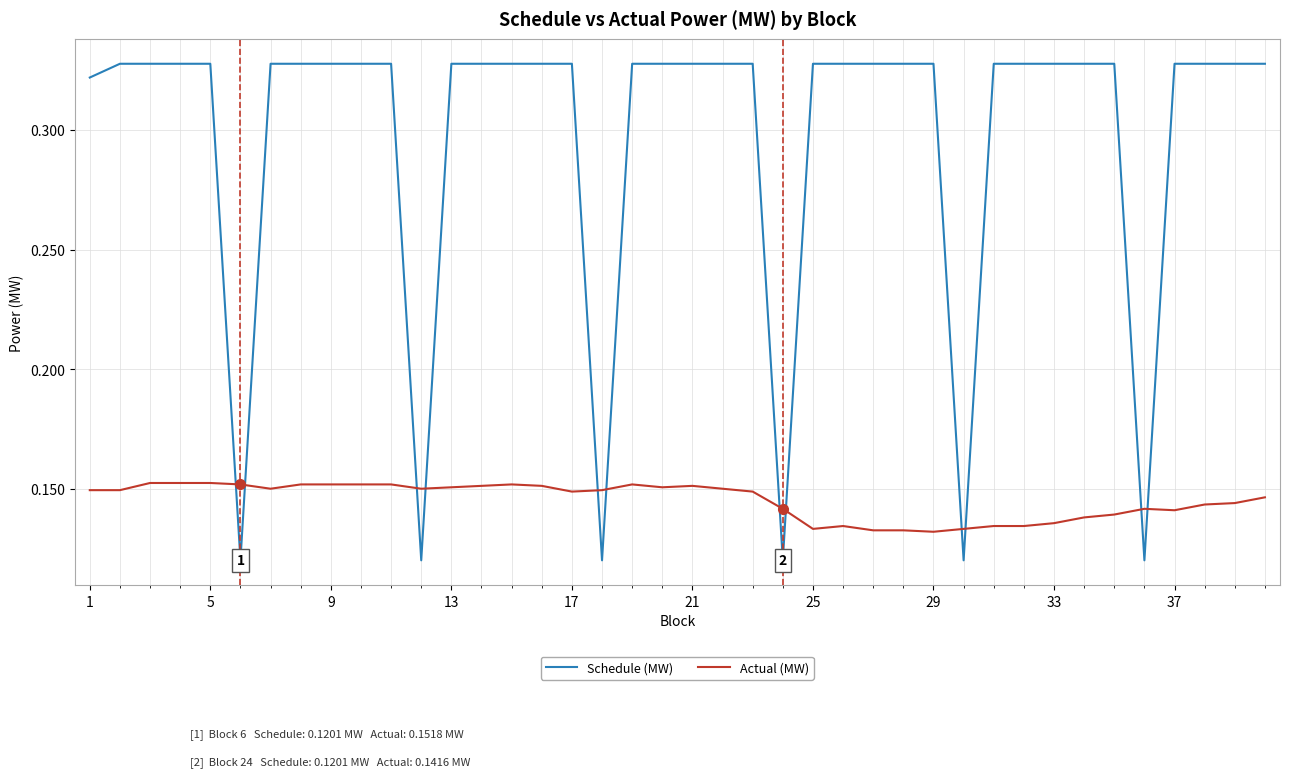

Which series has the widest spread of values?

Schedule (MW)